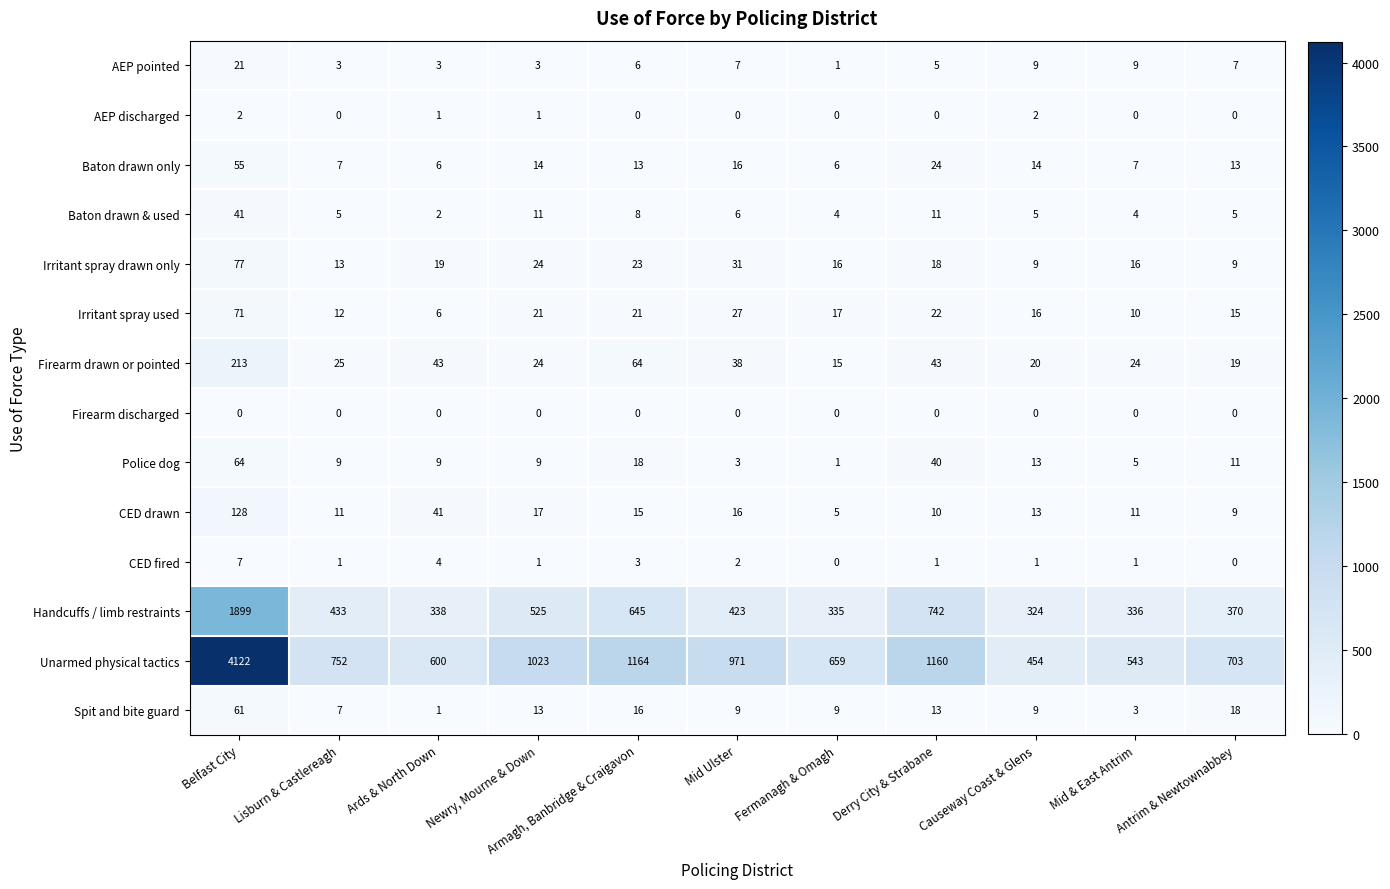

At which label does Baton drawn & used reach its minimum?

Ards & North Down